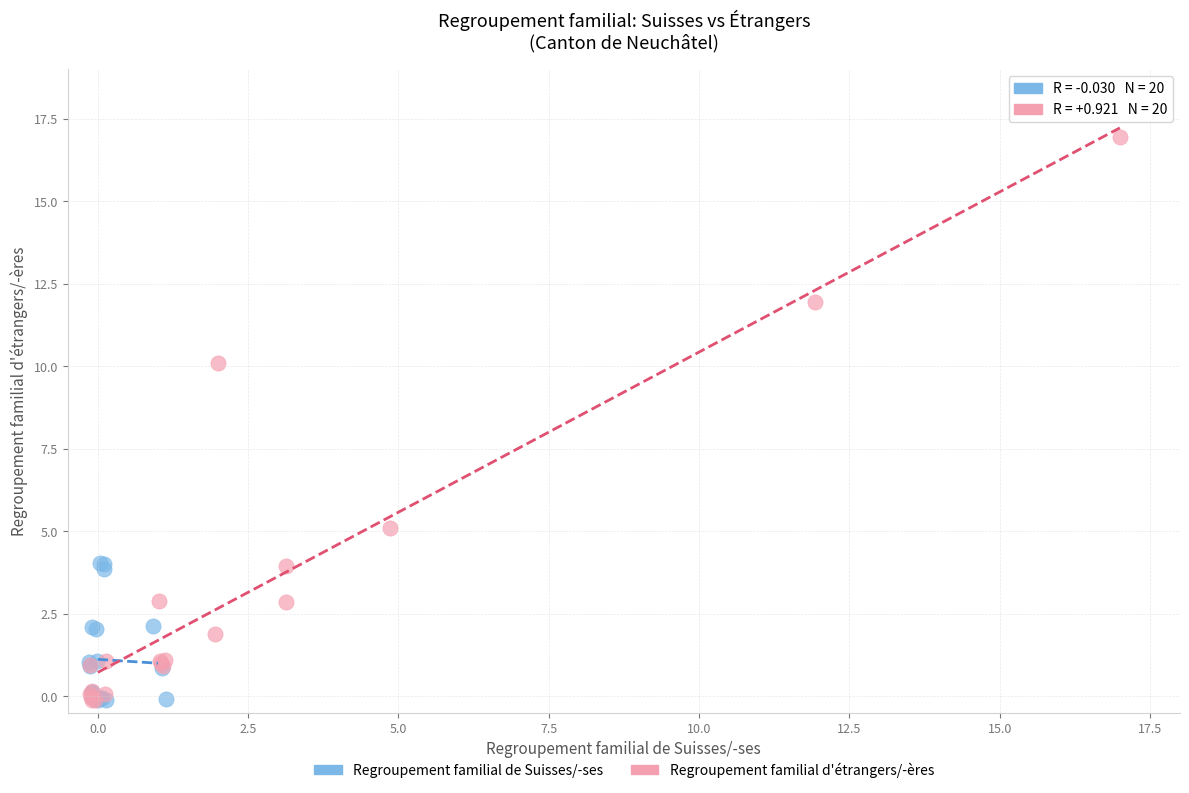

Which series reaches the maximum Y coordinate?

Regroupement familial d'étrangers/-ères